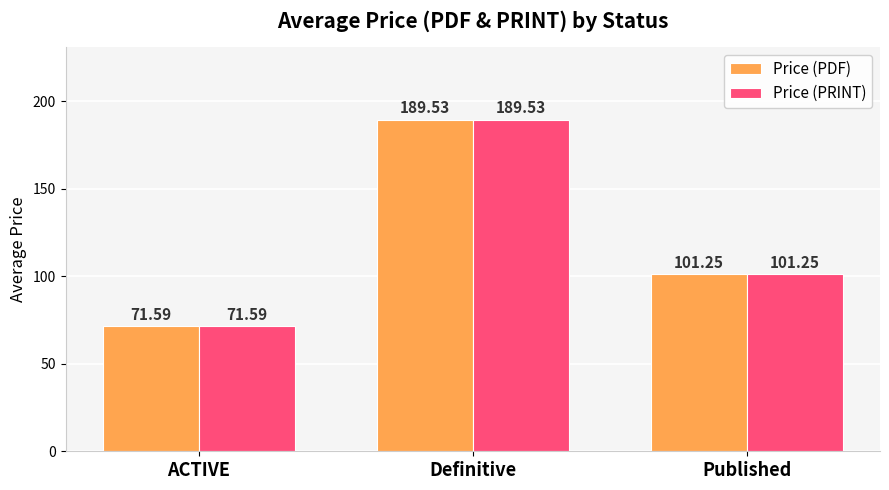

How many bars are there in total?

6